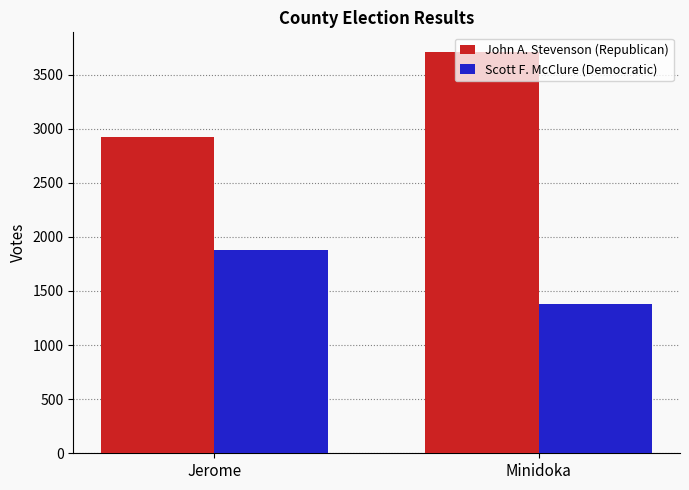

Rank the categories by John A. Stevenson (Republican) value from lowest to highest.

Jerome, Minidoka